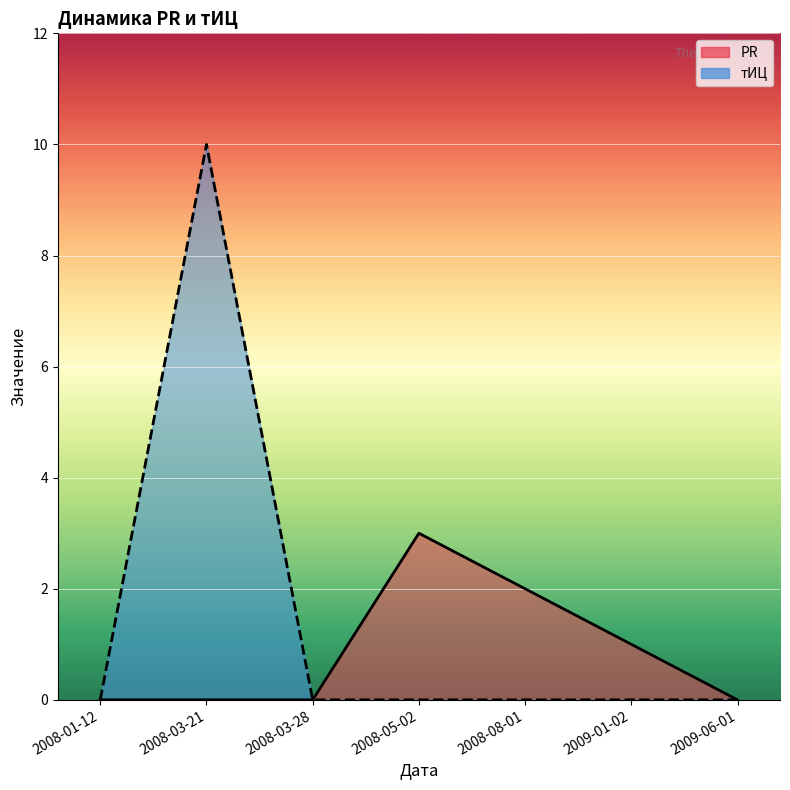

What is the sum of all PR values?

6